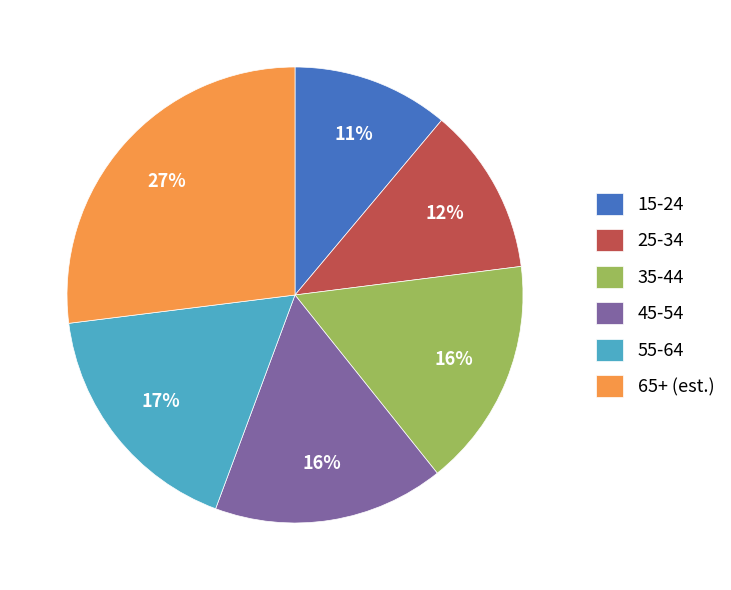

The 55-64 slice represents 17% of the pie. True or false?

True